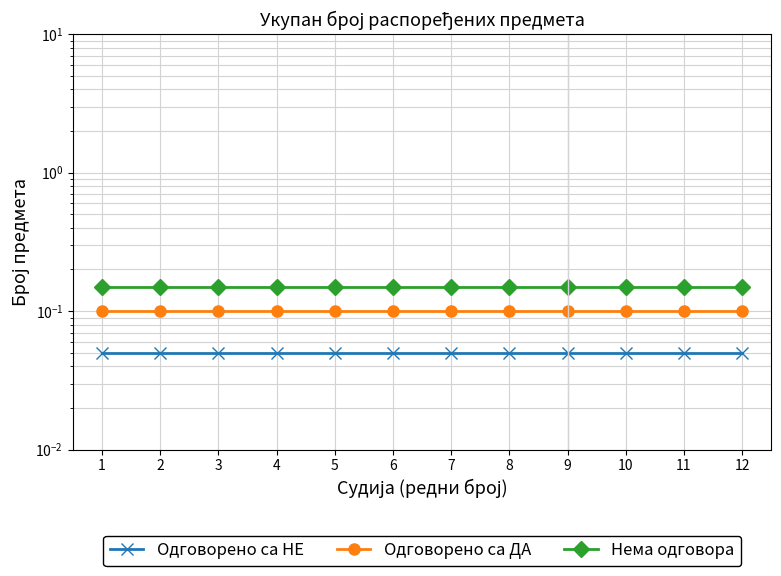

True or false: Одговорено са ДА and Нема одговора cross at least once.

False